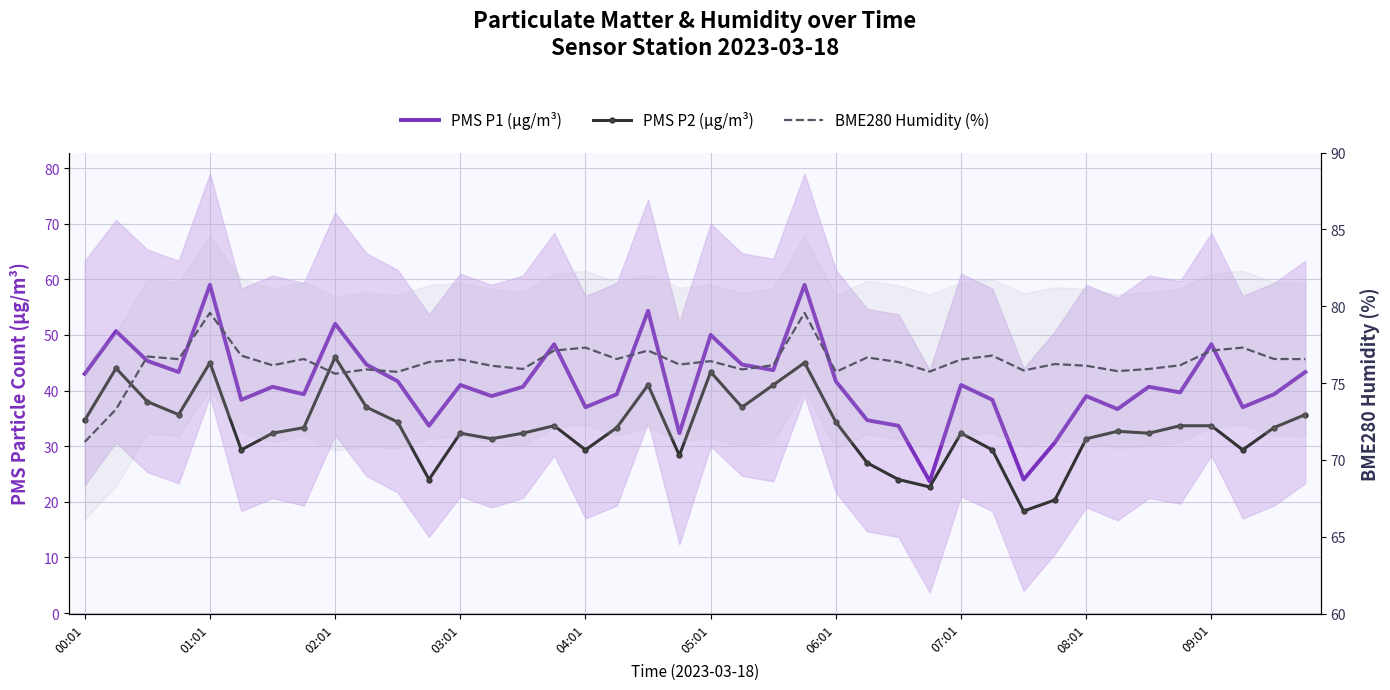

Rank the series by their average value, from lowest to highest.

PMS P2 (µg/m³), PMS P1 (µg/m³), BME280 Humidity (%)